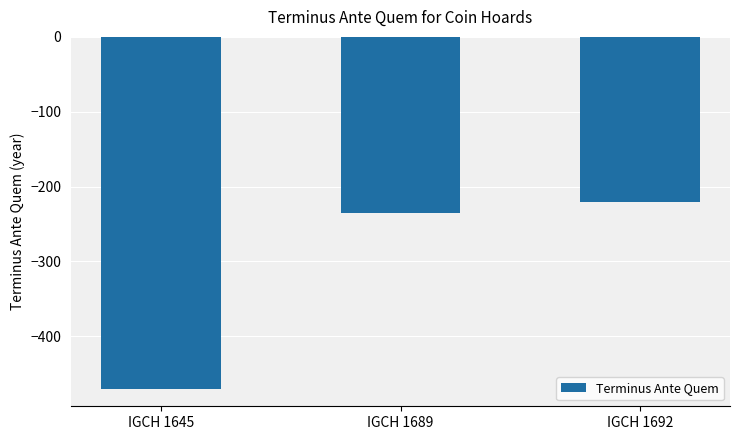

Which label corresponds to the largest value in the chart?

IGCH 1692